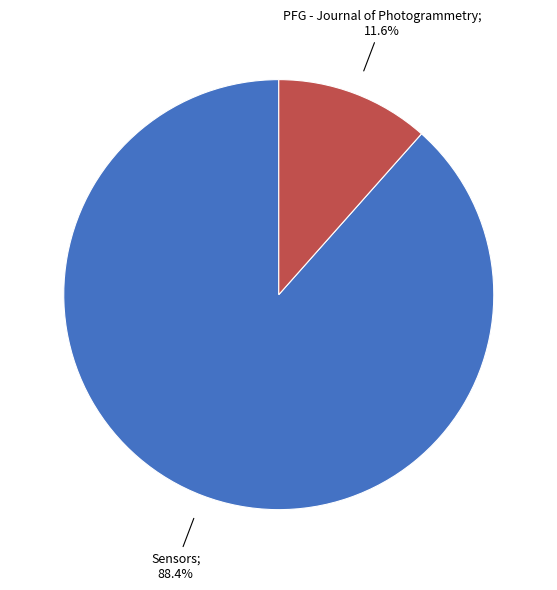

Is there a majority slice in this chart?

Yes